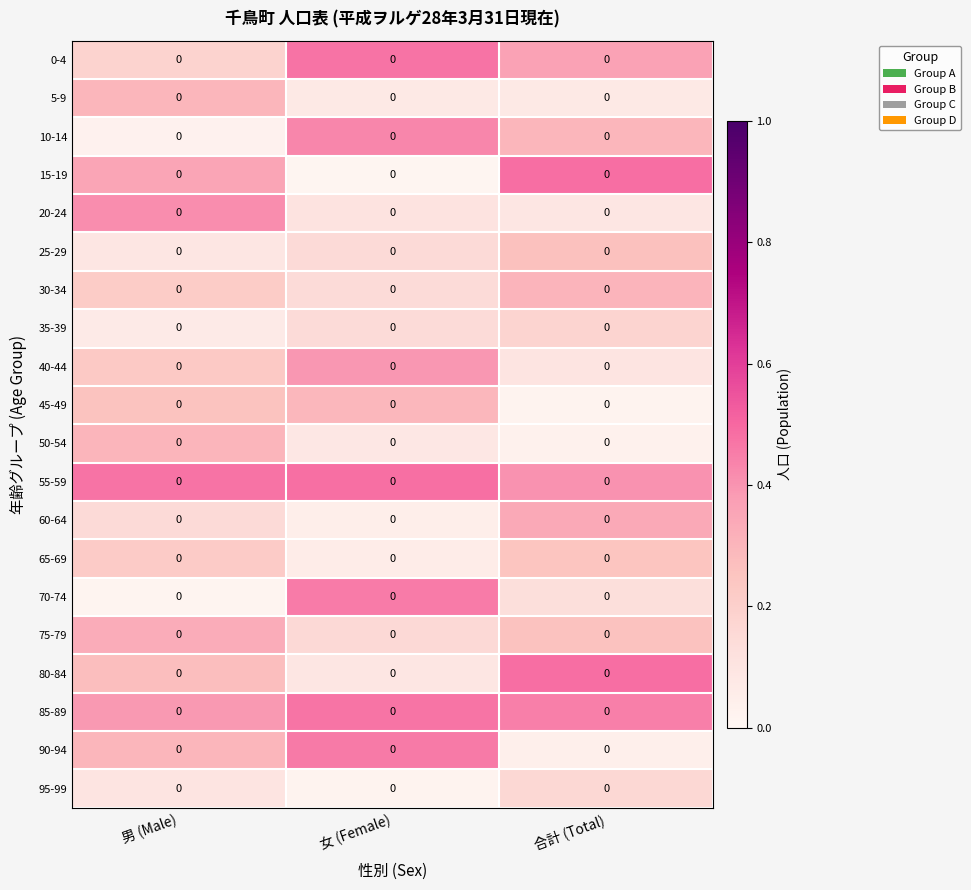

Reading right to left, transcribe all the data shown in this chart.

0-4: 合計 (Total)=0.0	女 (Female)=0.0	男 (Male)=0.0
5-9: 合計 (Total)=0.0	女 (Female)=0.0	男 (Male)=0.0
10-14: 合計 (Total)=0.0	女 (Female)=0.0	男 (Male)=0.0
15-19: 合計 (Total)=0.0	女 (Female)=0.0	男 (Male)=0.0
20-24: 合計 (Total)=0.0	女 (Female)=0.0	男 (Male)=0.0
25-29: 合計 (Total)=0.0	女 (Female)=0.0	男 (Male)=0.0
30-34: 合計 (Total)=0.0	女 (Female)=0.0	男 (Male)=0.0
35-39: 合計 (Total)=0.0	女 (Female)=0.0	男 (Male)=0.0
40-44: 合計 (Total)=0.0	女 (Female)=0.0	男 (Male)=0.0
45-49: 合計 (Total)=0.0	女 (Female)=0.0	男 (Male)=0.0
50-54: 合計 (Total)=0.0	女 (Female)=0.0	男 (Male)=0.0
55-59: 合計 (Total)=0.0	女 (Female)=0.0	男 (Male)=0.0
60-64: 合計 (Total)=0.0	女 (Female)=0.0	男 (Male)=0.0
65-69: 合計 (Total)=0.0	女 (Female)=0.0	男 (Male)=0.0
70-74: 合計 (Total)=0.0	女 (Female)=0.0	男 (Male)=0.0
75-79: 合計 (Total)=0.0	女 (Female)=0.0	男 (Male)=0.0
80-84: 合計 (Total)=0.0	女 (Female)=0.0	男 (Male)=0.0
85-89: 合計 (Total)=0.0	女 (Female)=0.0	男 (Male)=0.0
90-94: 合計 (Total)=0.0	女 (Female)=0.0	男 (Male)=0.0
95-99: 合計 (Total)=0.0	女 (Female)=0.0	男 (Male)=0.0